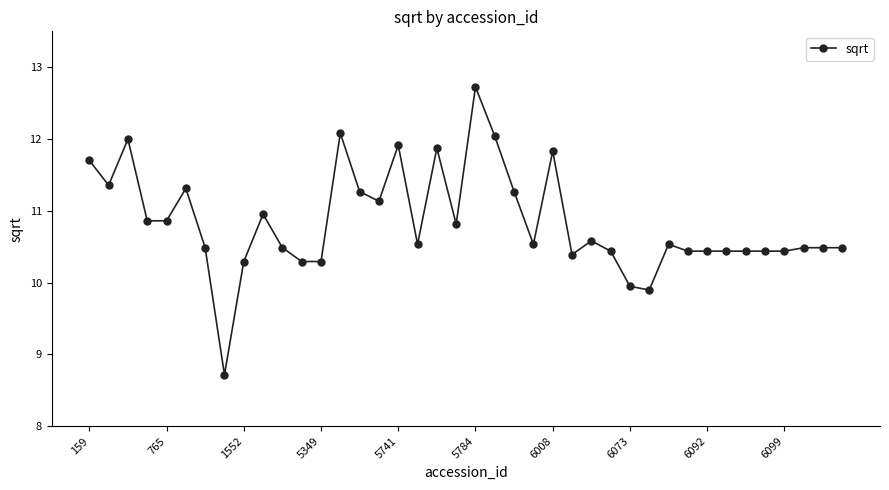

How many lines are shown in the chart?

1